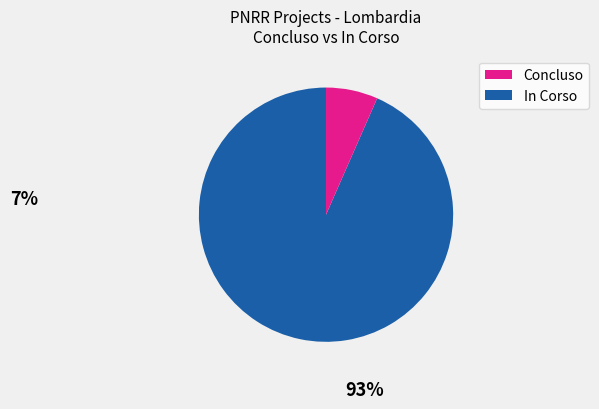

Is the sum of In Corso and Concluso greater than half?

Yes